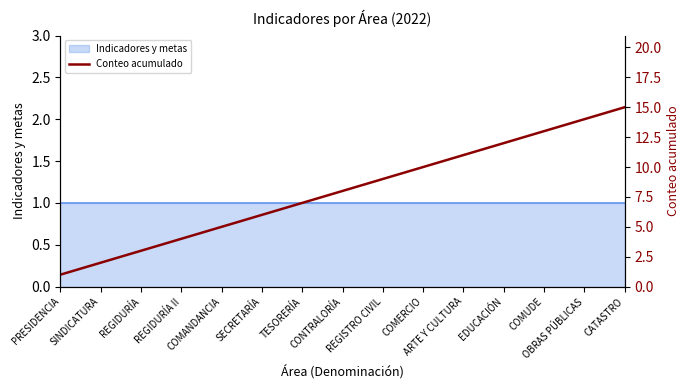

Where does the data first go above 8?

REGISTRO CIVIL